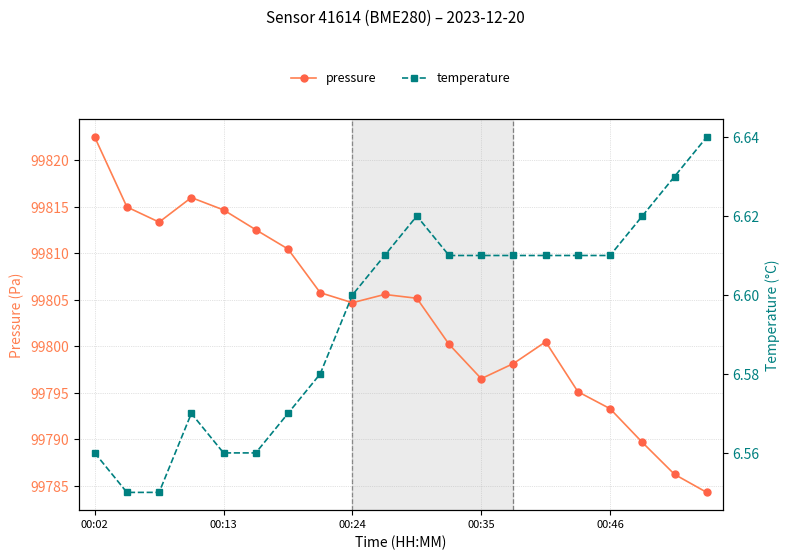

What is the value of the pressure point at the 15th from the left?

99800.5